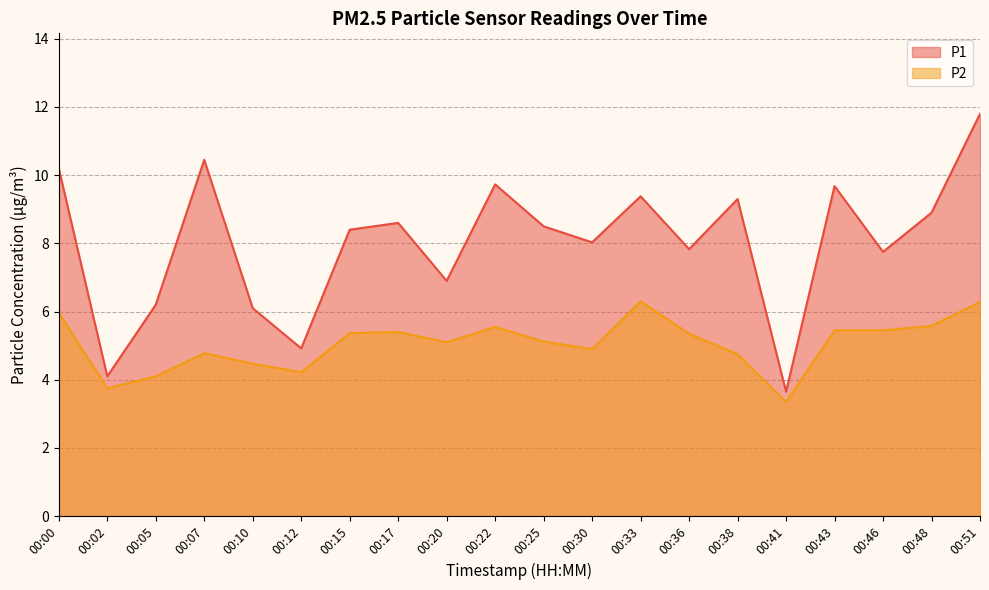

How many values in the P1 series are below 8?

8